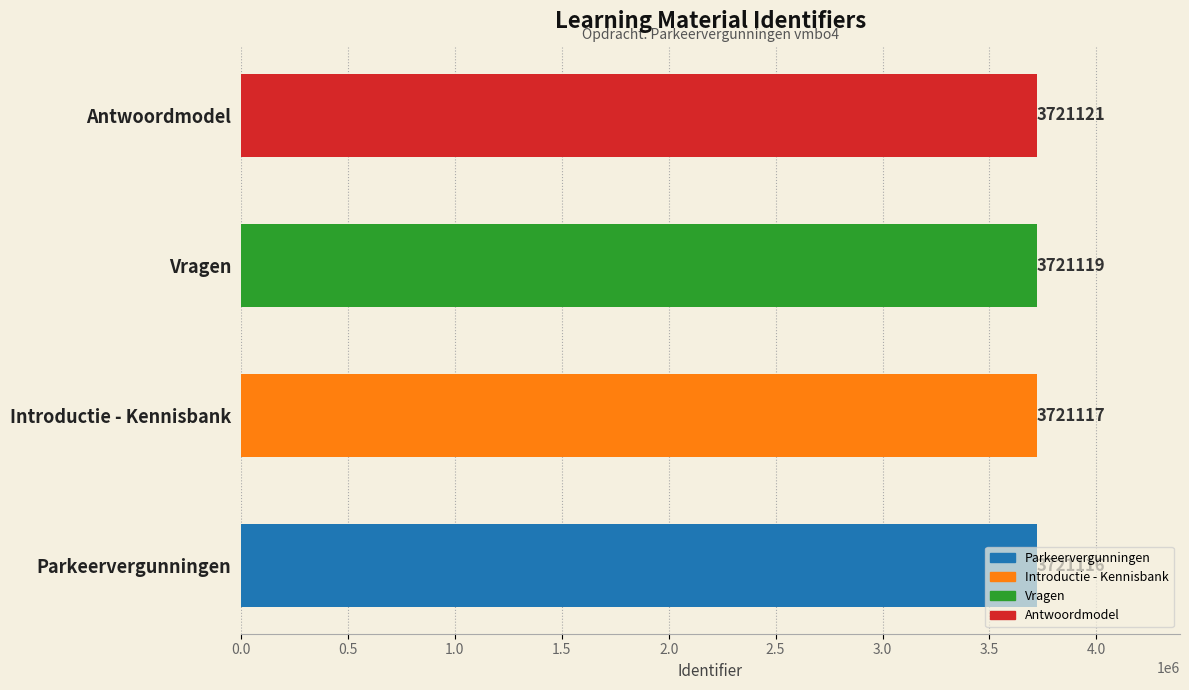

What is the change in value from Vragen to Antwoordmodel?

+2